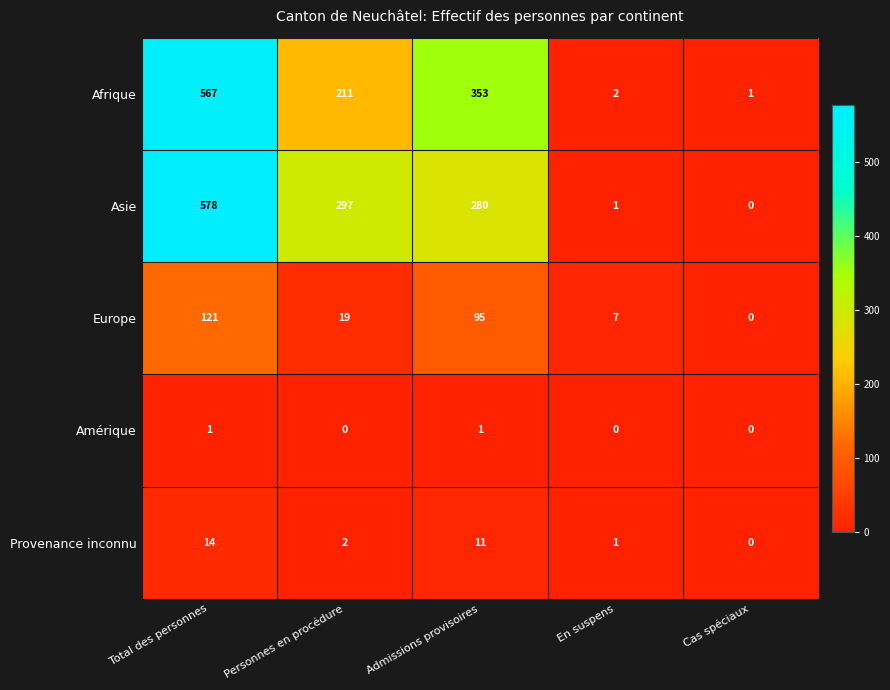

Which series has the largest total across all categories?

Asie